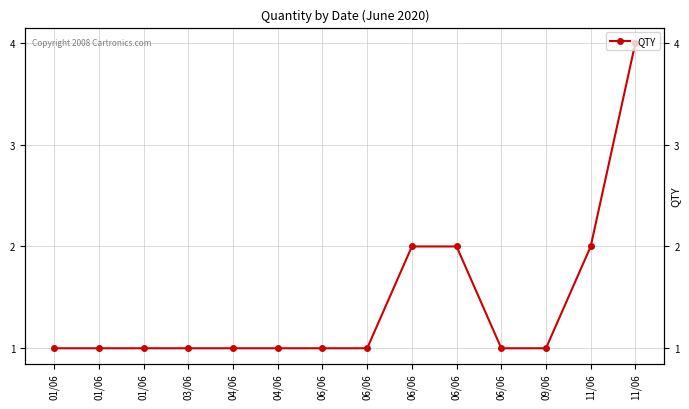

Is it true that the value at 04/06 is 1?

True